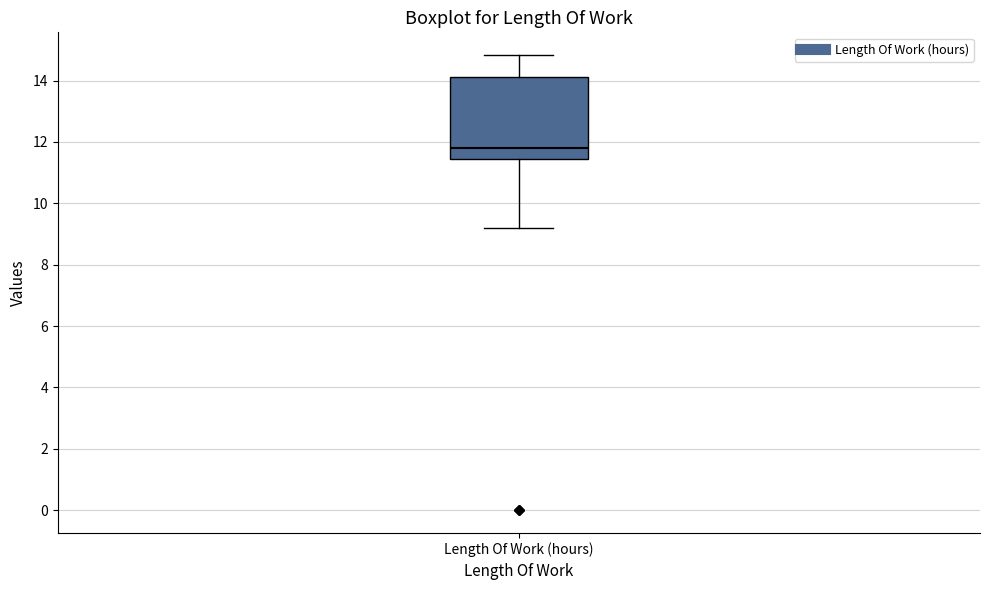

Transcribe this box plot: give where the median line is, the range the box spans, and where the two whiskers end, as read against the y-axis. The values are not printed on the chart, so give them approximately, as read against the axis.

median 11.8, box 11.4 to 14.2, whiskers 9.2 to 14.8